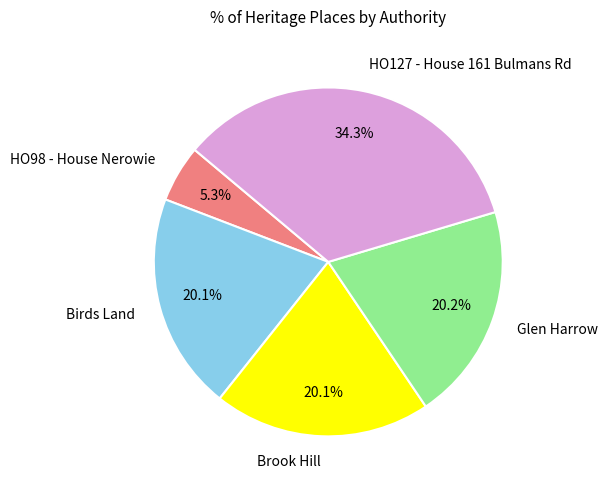

Combined, do Glen Harrow and HO127 - House 161 Bulmans Rd account for over 50%?

Yes